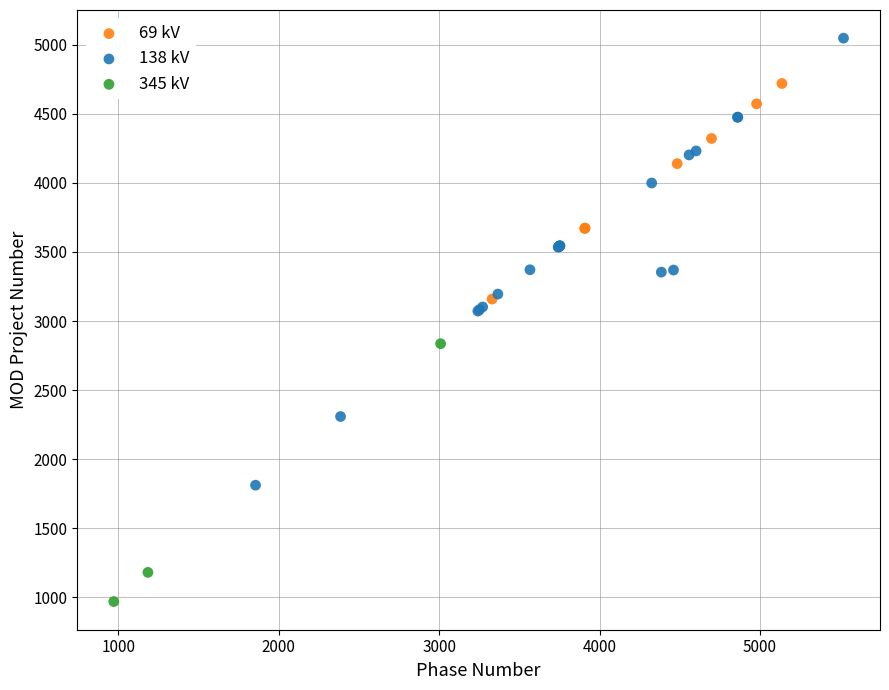

Which series contains the highest Y value?

138 kV